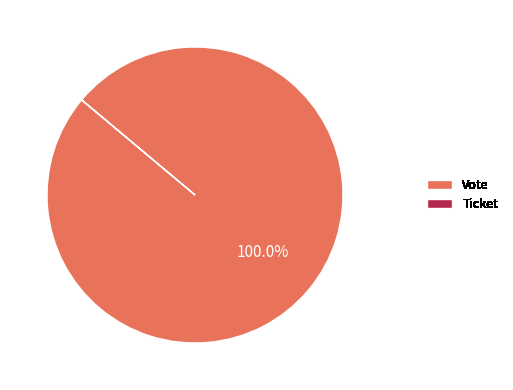

Which slice represents more than half of the pie?

Vote